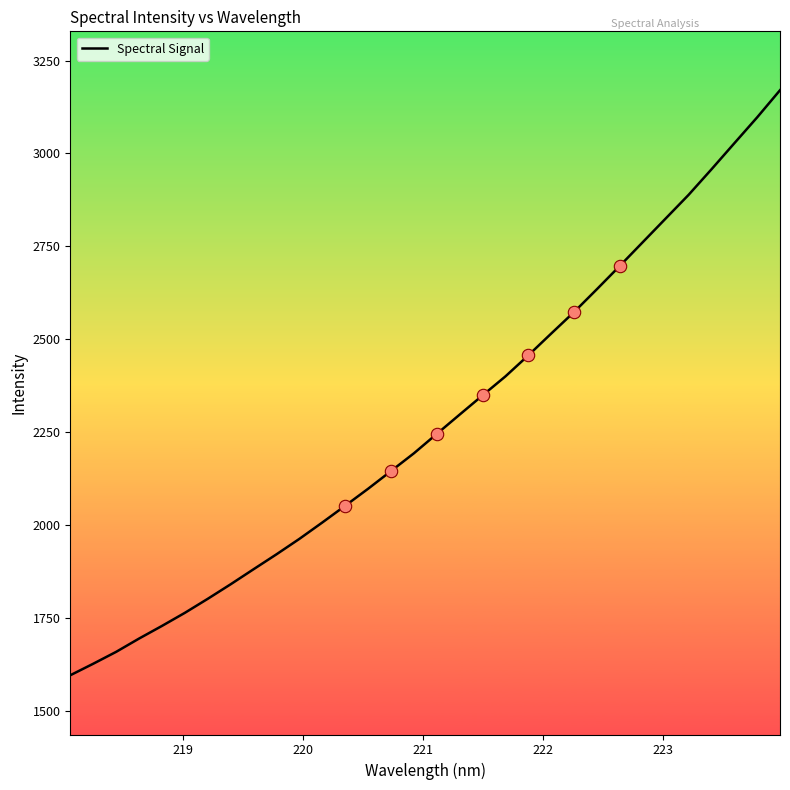

What is the maximum value shown in the chart?

3170.1